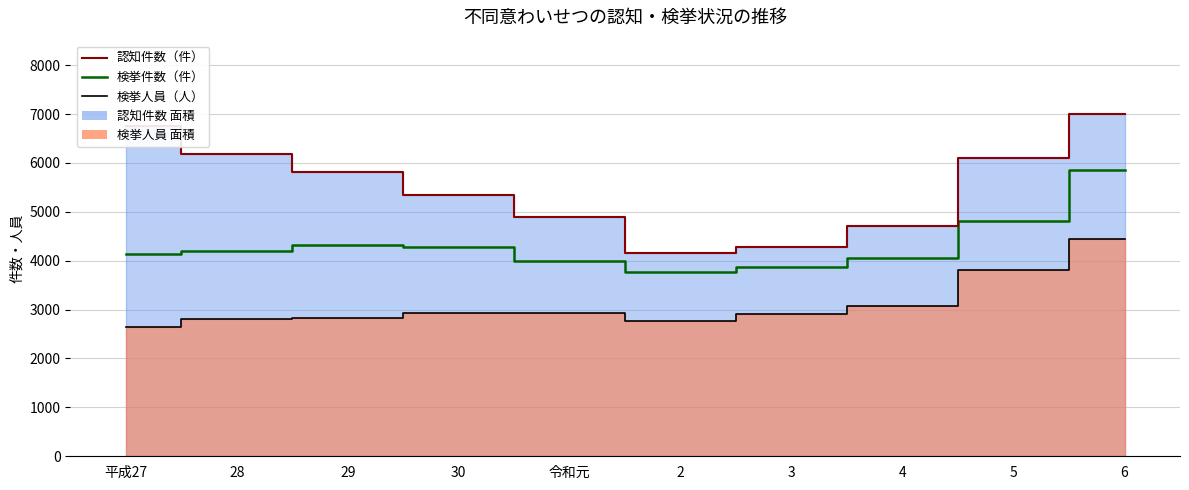

Reading right to left, what are all the values shown in this chart?

6=5857	5=4813	4=4062	3=3868	2=3766	令和元=3999	30=4288	29=4320	28=4207	平成27=4129